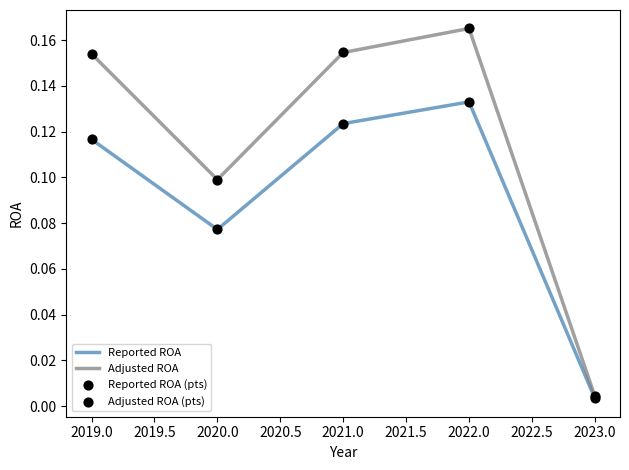

Which series changed the most between 2021.0 and 2022.0?

Adjusted ROA